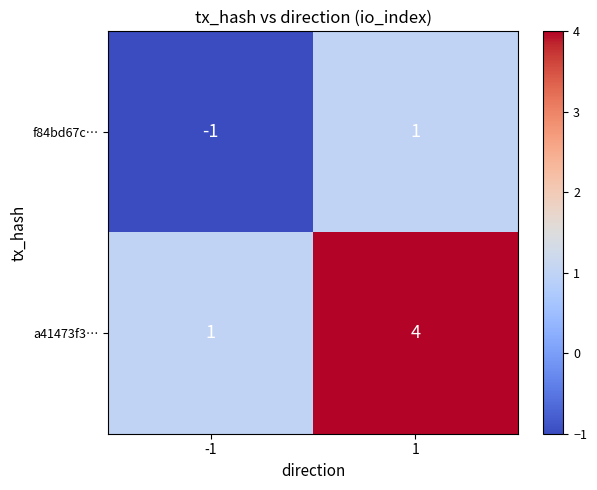

What is the highest value of the a41473f3… series?

4